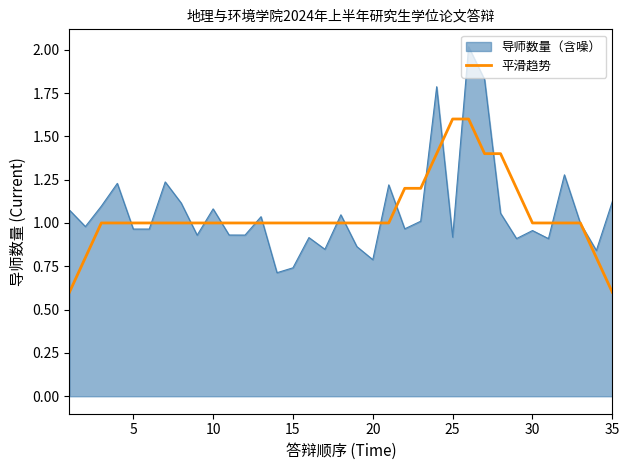

What is the maximum value shown in the chart?

2.0